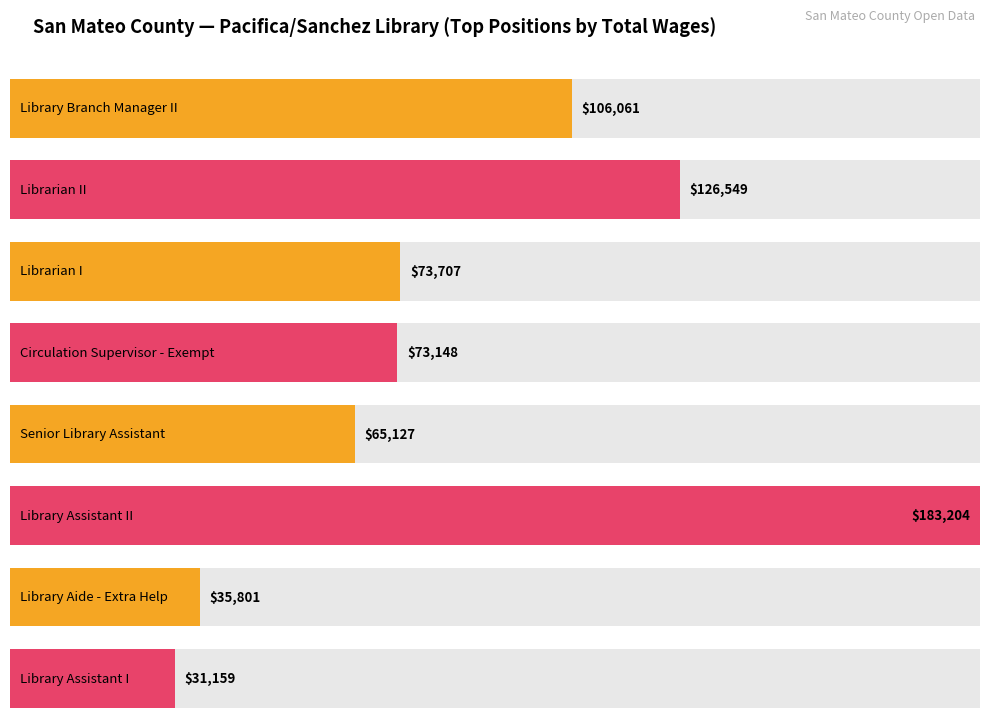

The value at Senior Library Assistant is 65127. True or false?

True